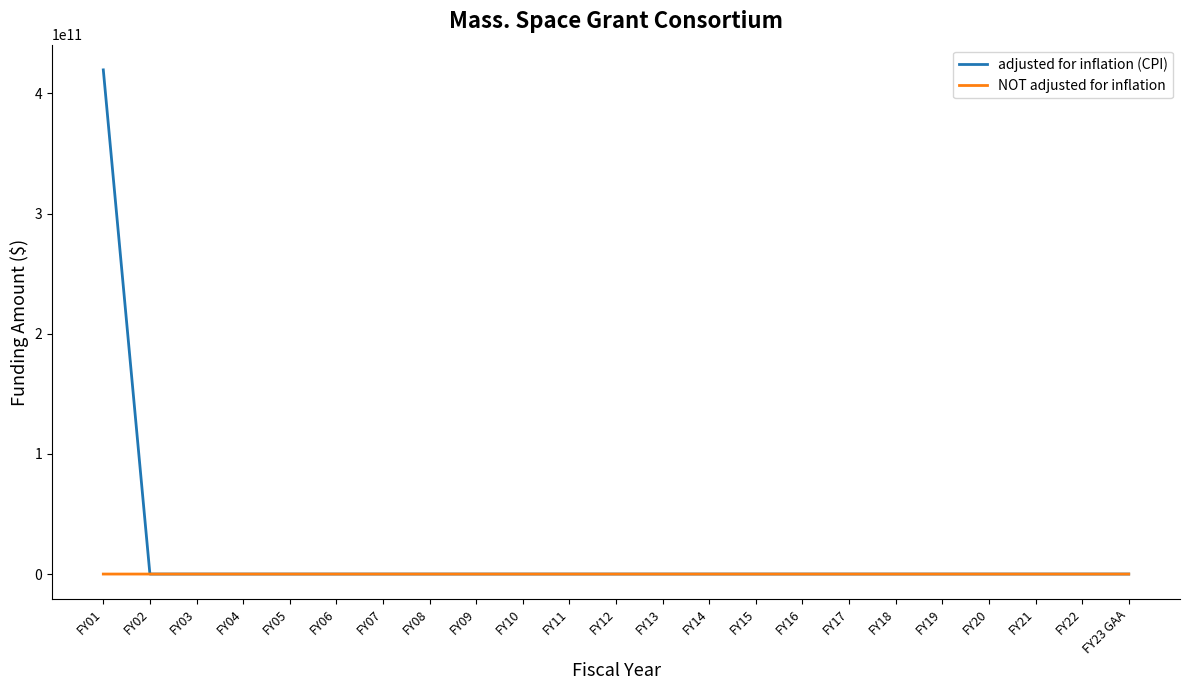

True or false: NOT adjusted for inflation has a value of 0 at FY03.

True